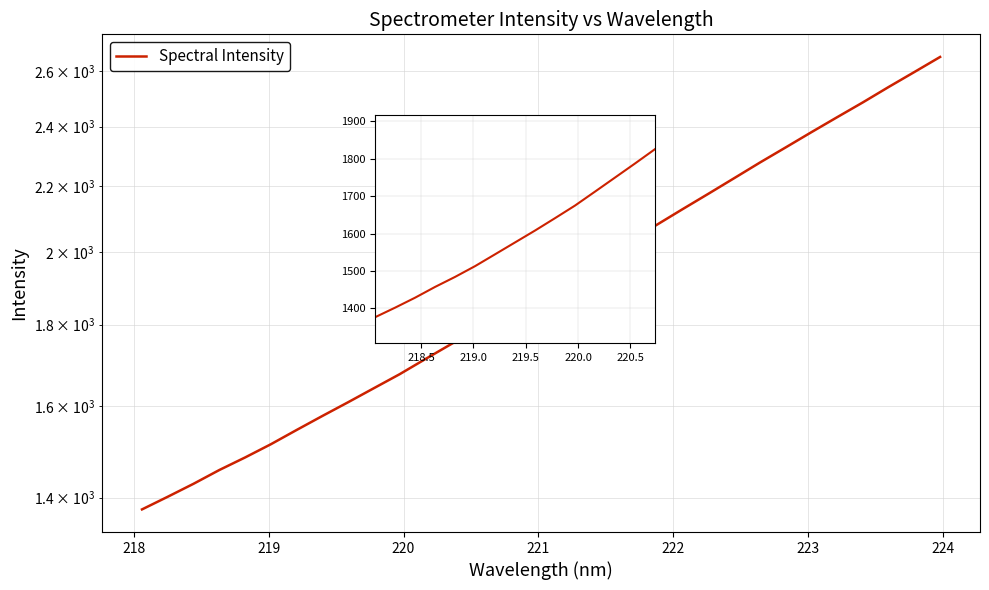

How many categories are shown in the chart?

15